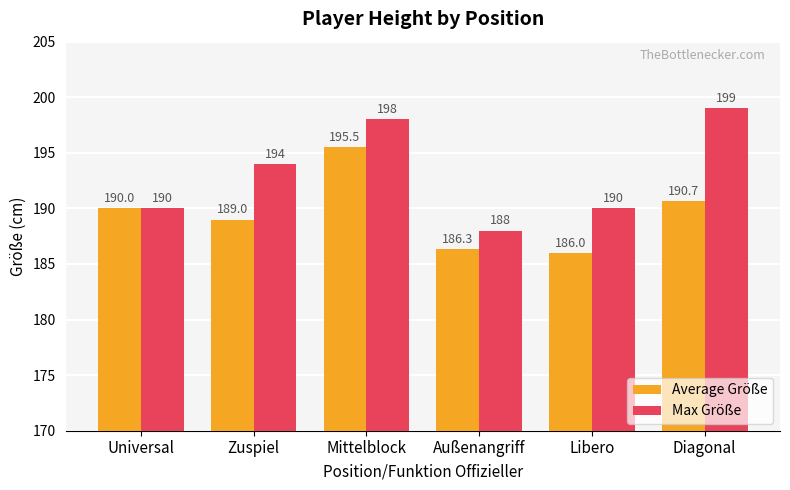

Read the Average Größe value at Libero.

186.0